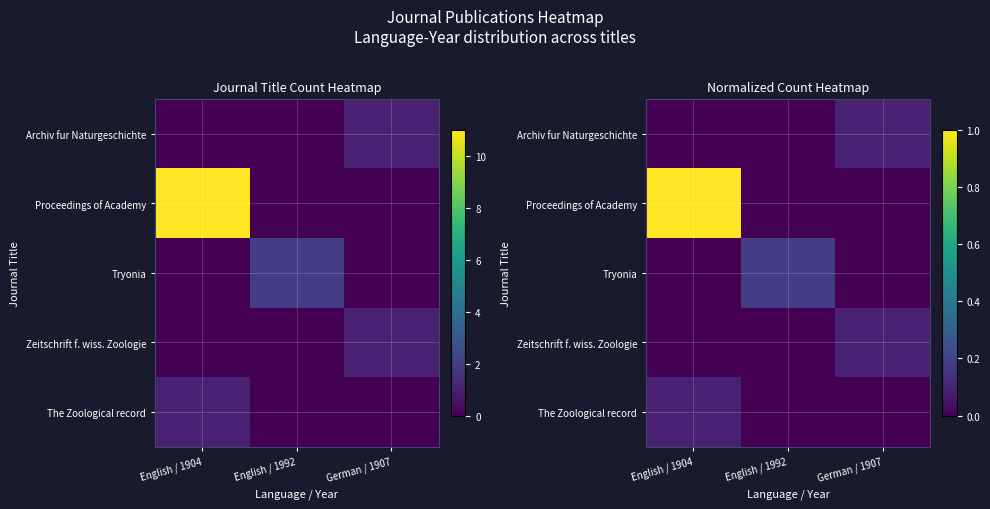

Which category has the lowest value across all series?

English / 1904